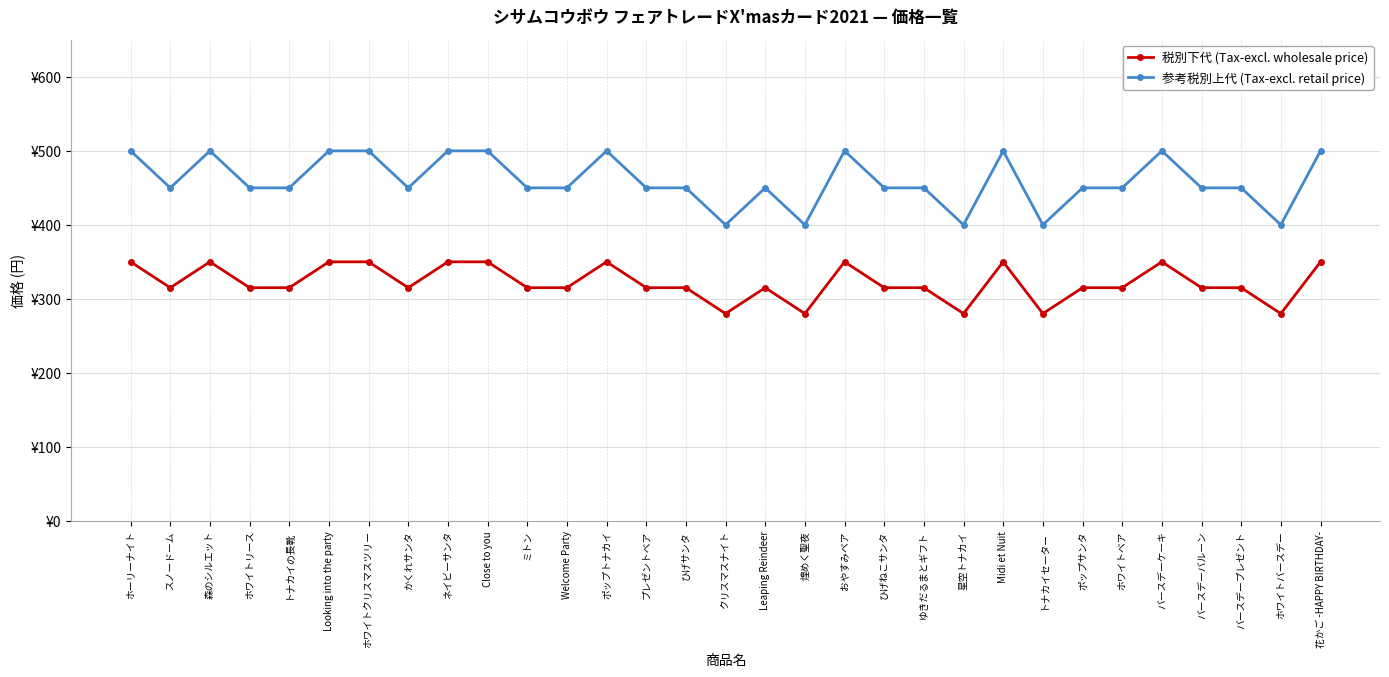

Does the chart have visible grid lines?

Yes